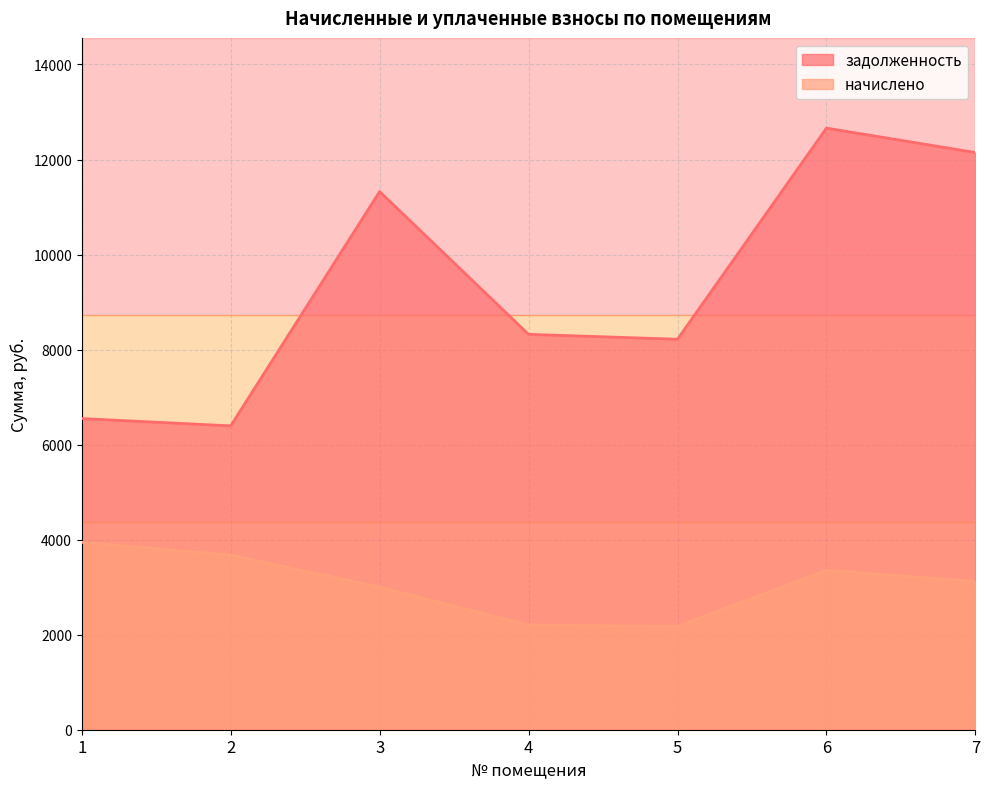

True or false: задолженность and начислено cross at least once.

False